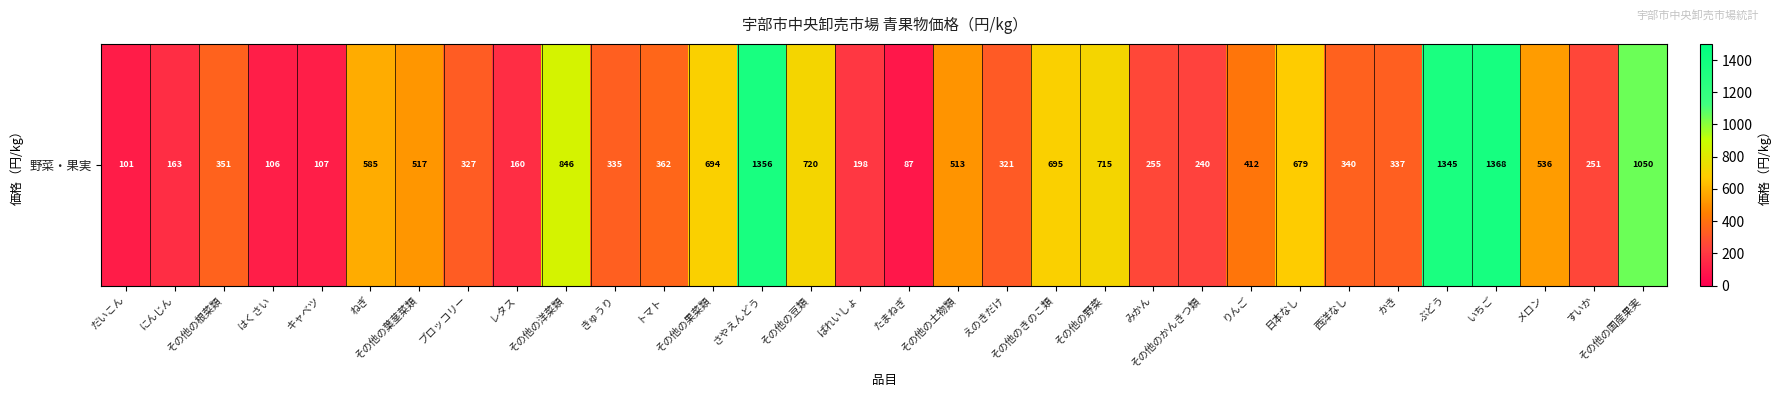

What is the smallest value displayed?

87